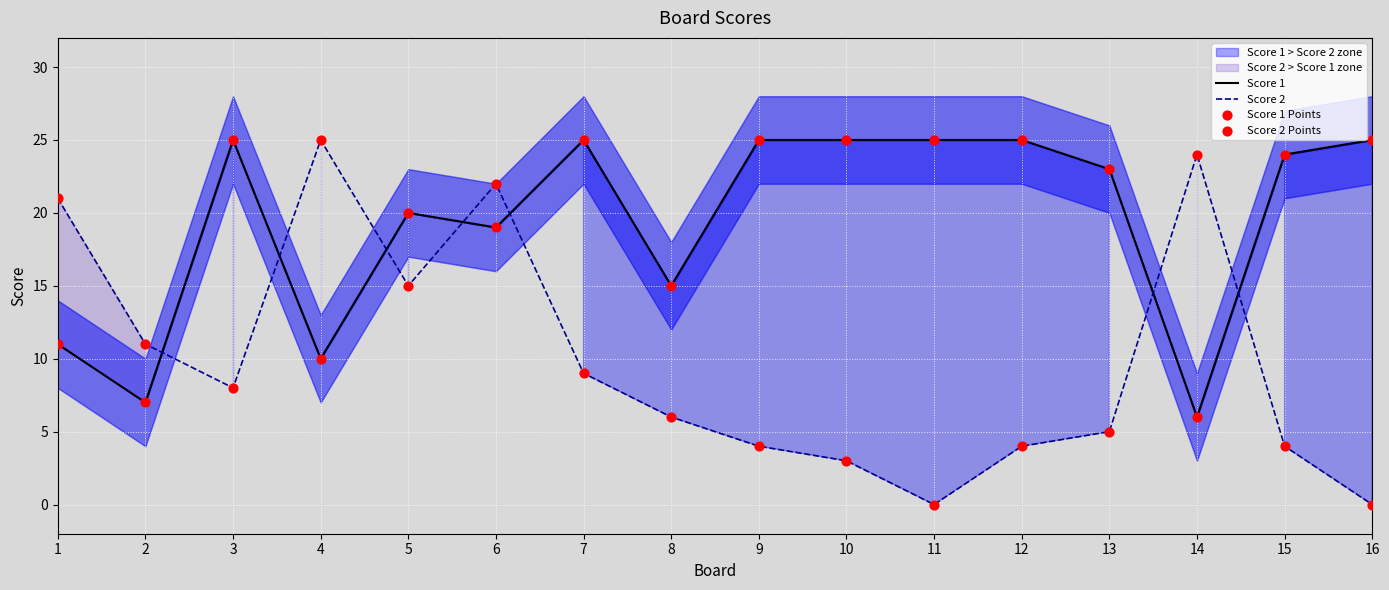

Which series contains the highest Y value?

Score 1